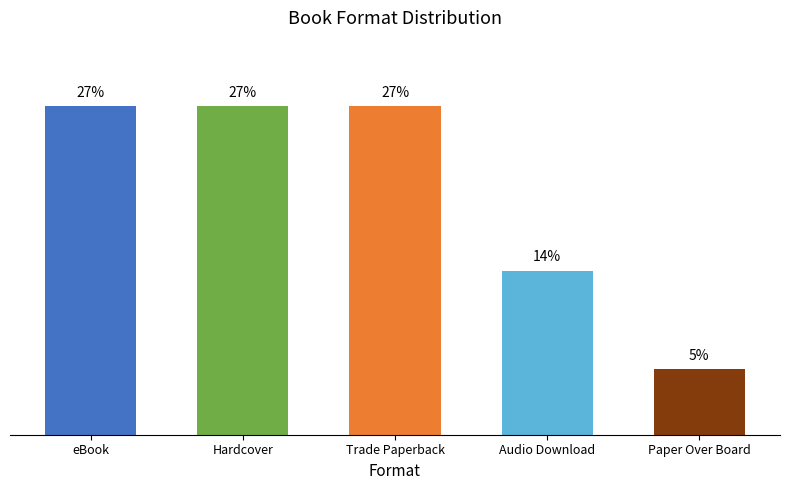

What is the label of the 3rd bar from the right?

Trade Paperback